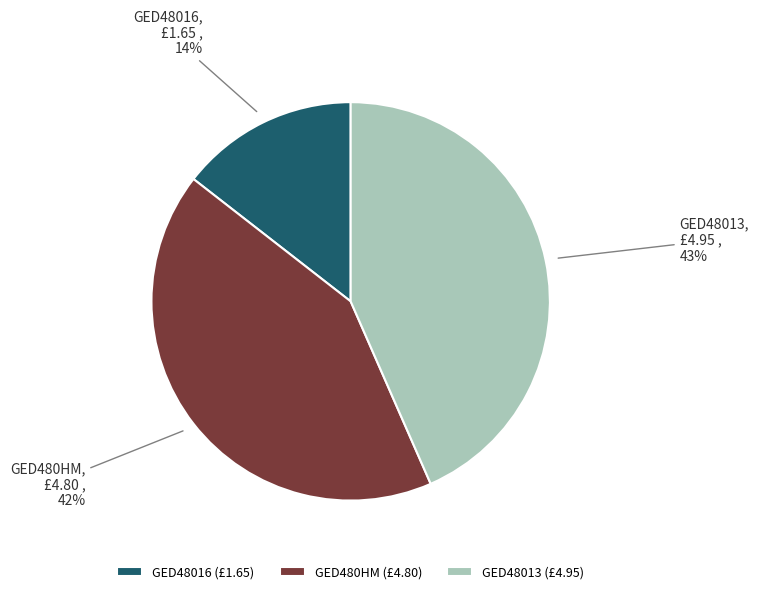

To the nearest percent, what is the average slice percentage?

33%